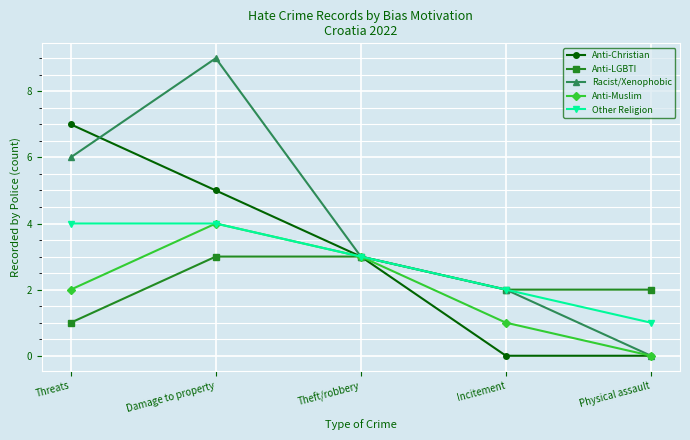

How many values in Anti-Muslim are above zero?

4